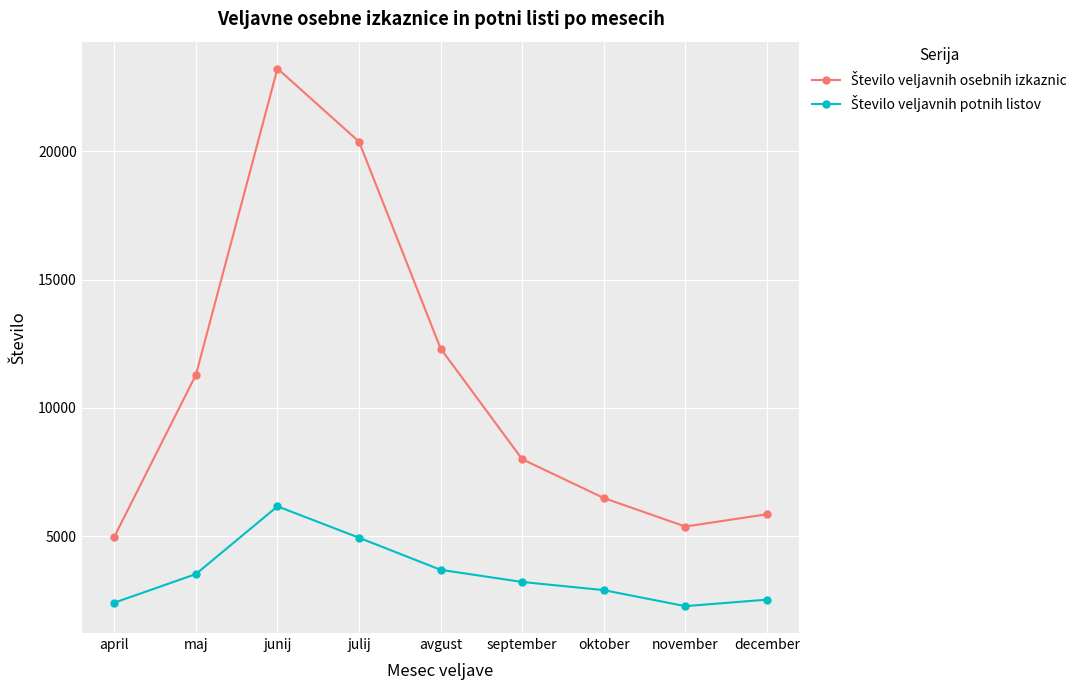

At which category is the sum across all series the highest?

junij